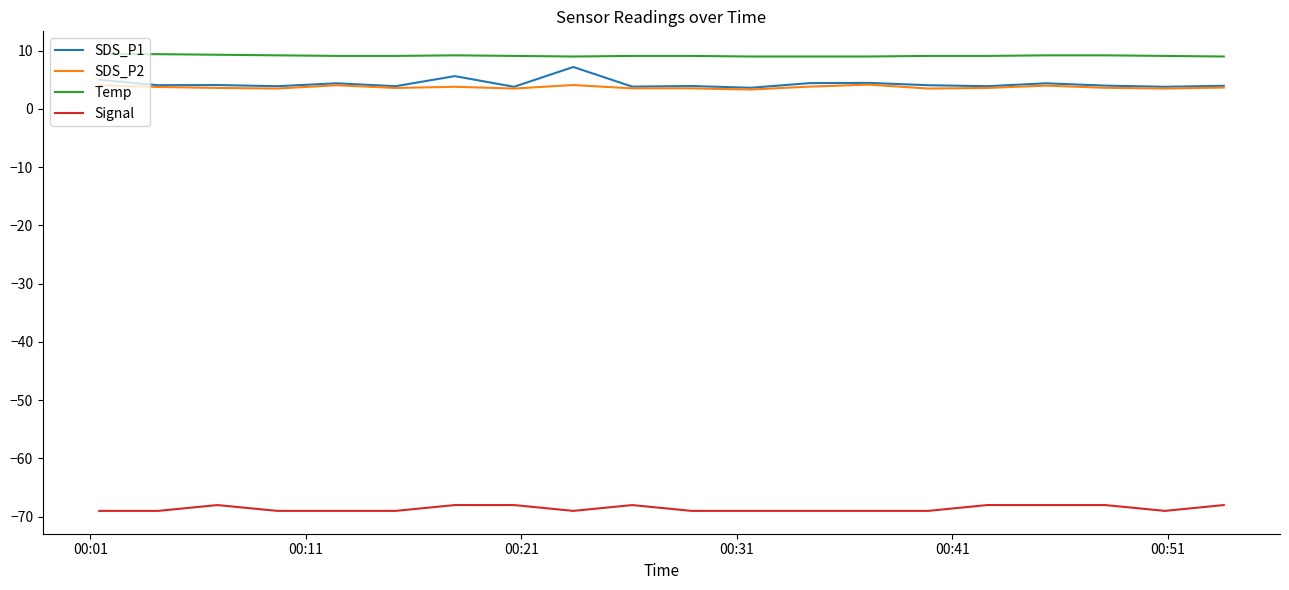

What is the maximum value shown in the chart?

9.4